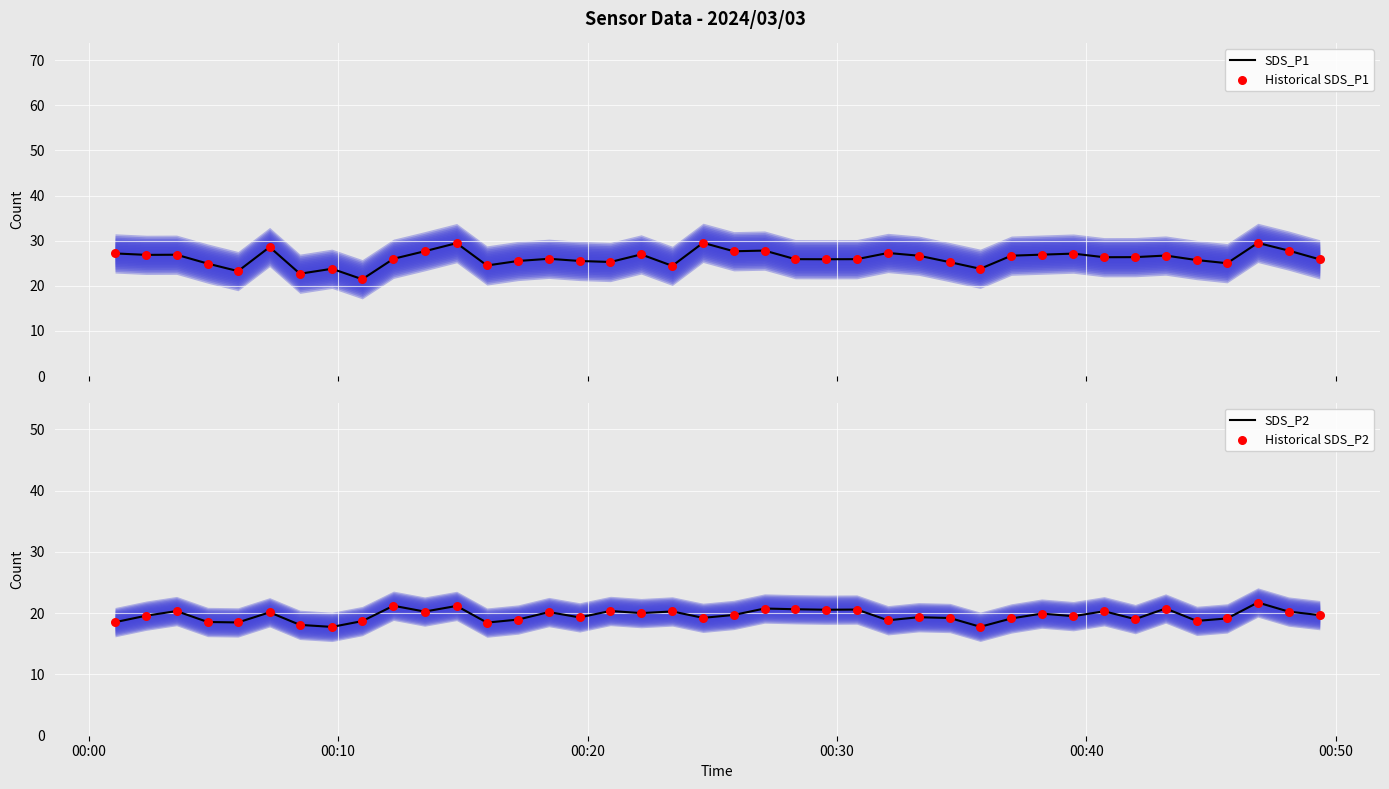

At how many categories does at least one series exceed 28?

4